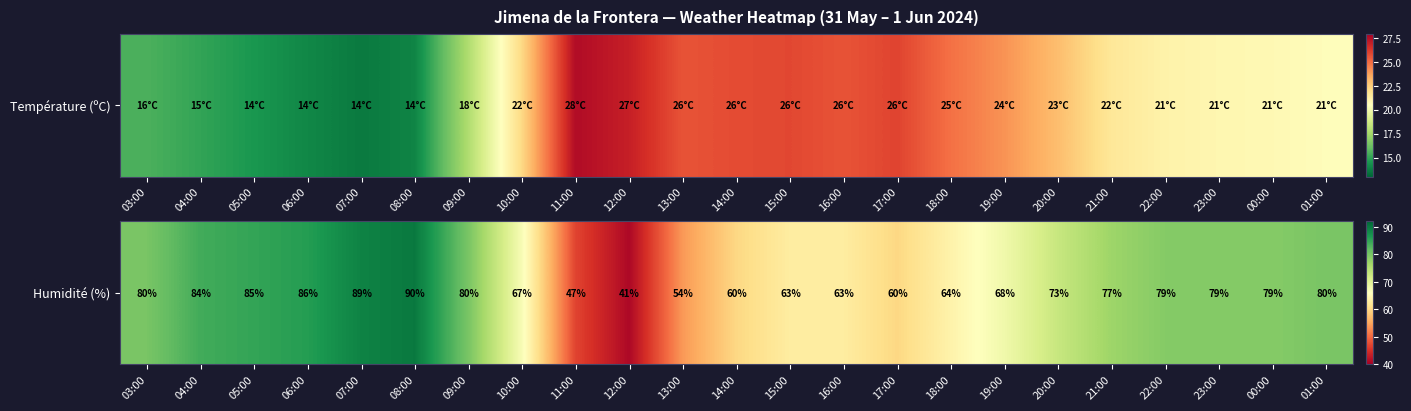

Rank the categories by value from highest to lowest.

08:00, 07:00, 06:00, 05:00, 04:00, 03:00, 09:00, 01:00, 22:00, 23:00, 00:00, 21:00, 20:00, 19:00, 10:00, 18:00, 15:00, 16:00, 14:00, 17:00, 13:00, 11:00, 12:00